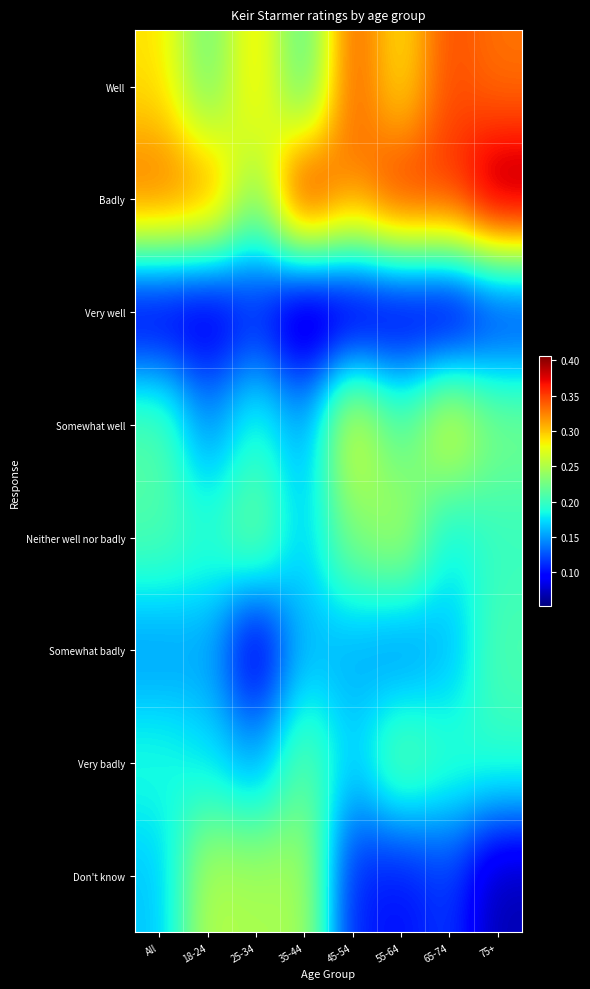

At which category does the chart reach its minimum across all series?

35-44